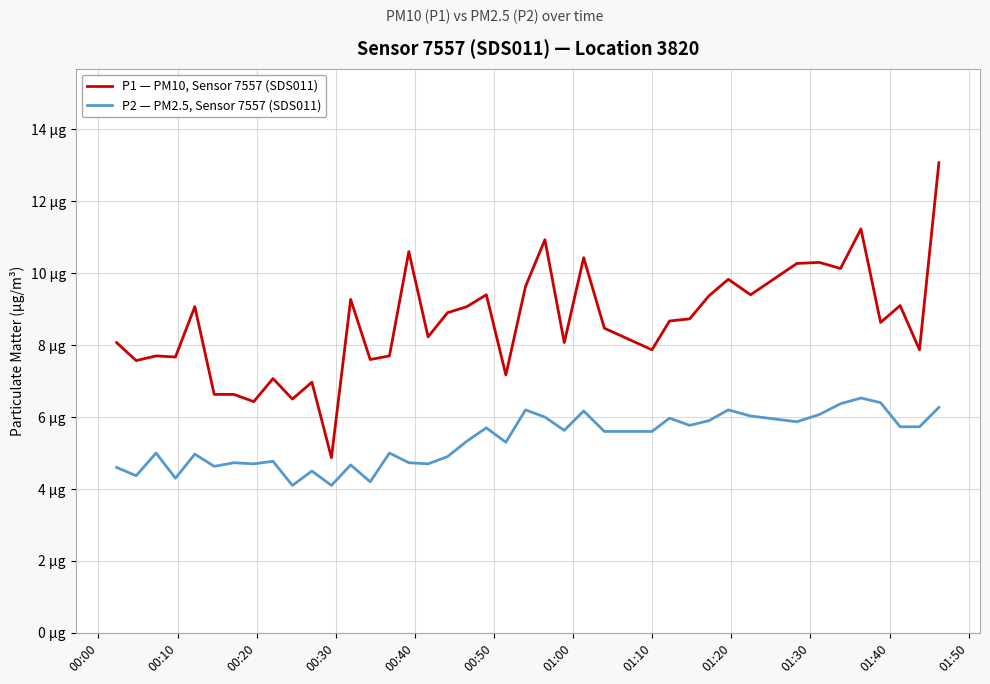

Reading left to right, list all the values displayed in this chart.

P1 — PM10, Sensor 7557 (SDS011): 8.1	7.6	7.7	7.7	9.1	6.6	6.6	6.4	7.1	6.5	7.0	4.9	9.3	7.6	7.7	10.6	8.2	8.9	9.1	9.4	7.2	9.6	10.9	8.1	10.4	8.5	7.9	8.7	8.7	9.4	9.8	9.4	10.3	10.3	10.1	11.2	8.6	9.1	7.9	13.1
P2 — PM2.5, Sensor 7557 (SDS011): 4.6	4.4	5.0	4.3	5.0	4.6	4.7	4.7	4.8	4.1	4.5	4.1	4.7	4.2	5.0	4.7	4.7	4.9	5.3	5.7	5.3	6.2	6.0	5.6	6.2	5.6	5.6	6.0	5.8	5.9	6.2	6.0	5.9	6.1	6.4	6.5	6.4	5.7	5.7	6.3